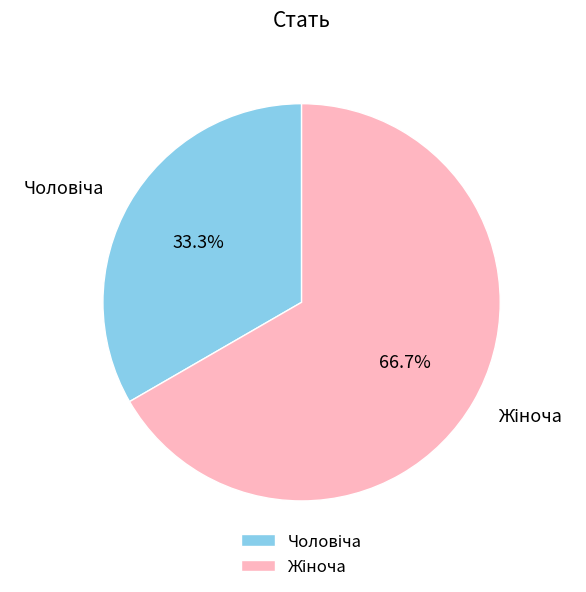

Does any single category account for the majority?

Yes